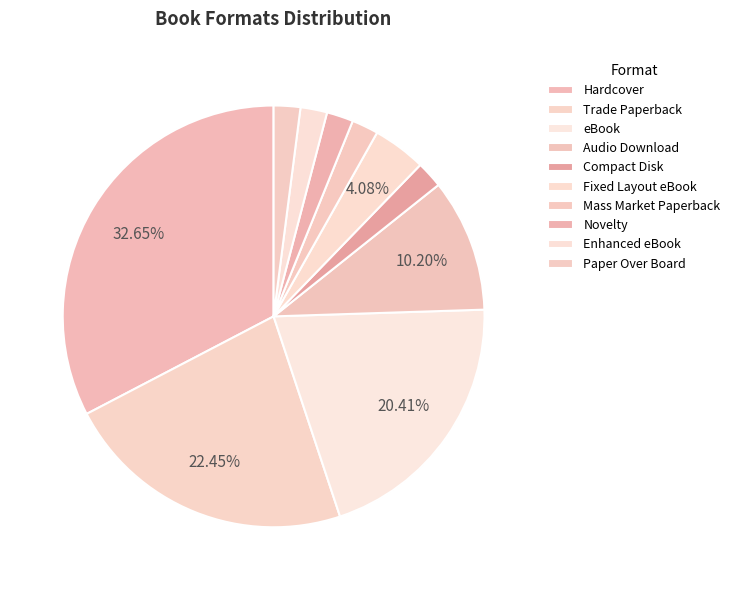

Which has a higher value, Hardcover or Paper Over Board?

Hardcover